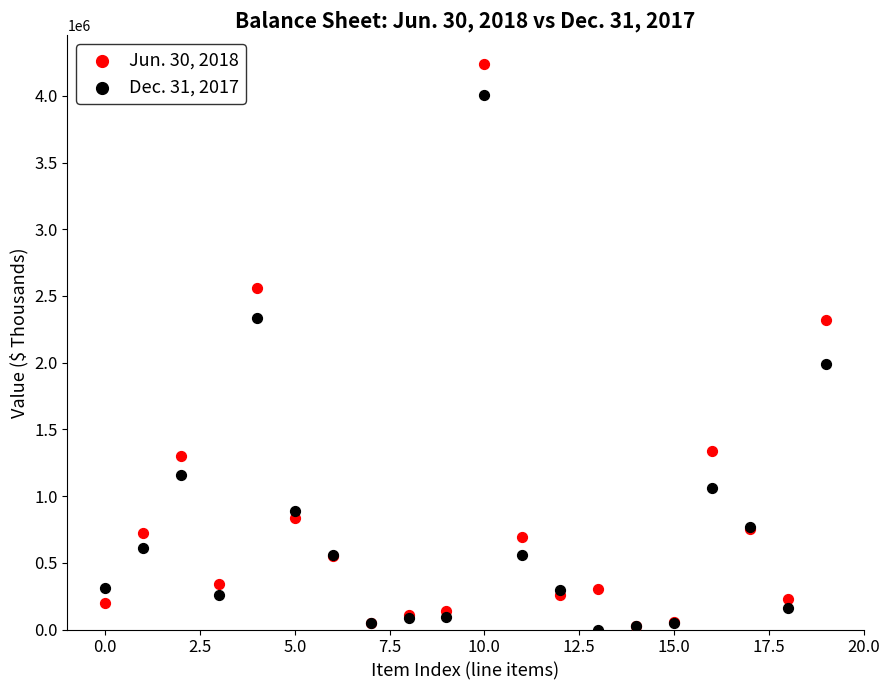

Which series contains the highest Y value?

Jun. 30, 2018